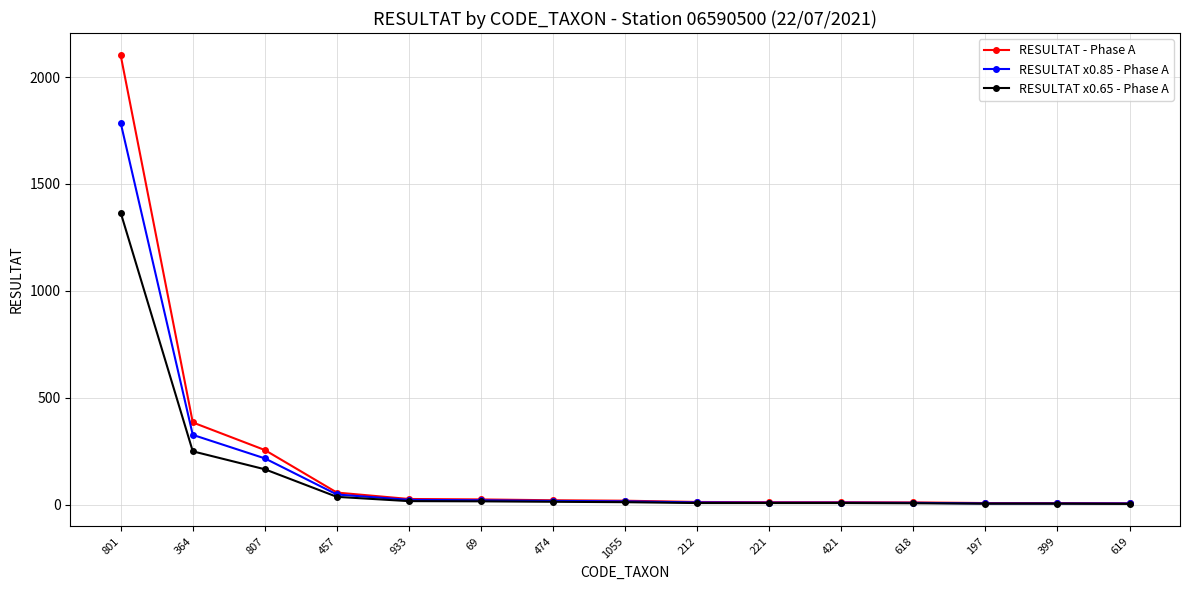

How many lines are shown in the chart?

3